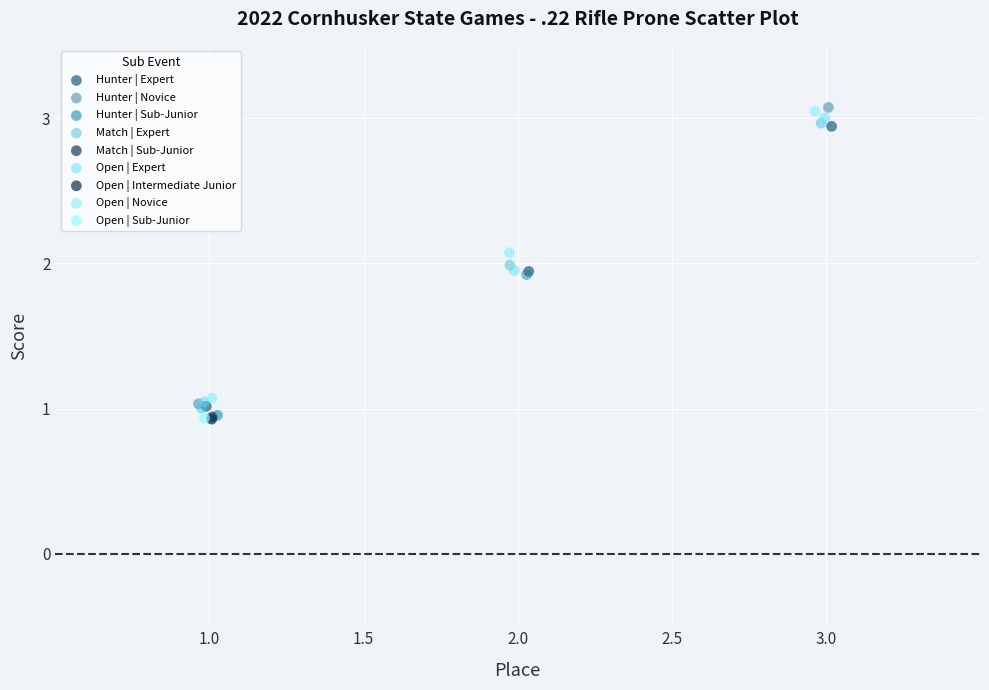

What are all the series names shown in the legend?

Hunter | Expert, Hunter | Novice, Hunter | Sub-Junior, Match | Expert, Match | Sub-Junior, Open | Expert, Open | Intermediate Junior, Open | Novice, Open | Sub-Junior